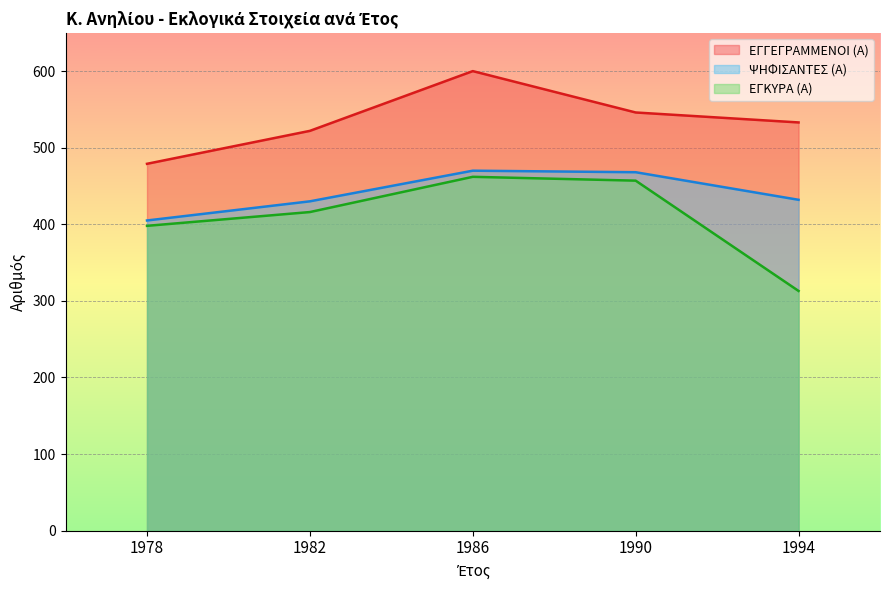

What is the lowest value of the ΕΓΚΥΡΑ (Α) series?

313